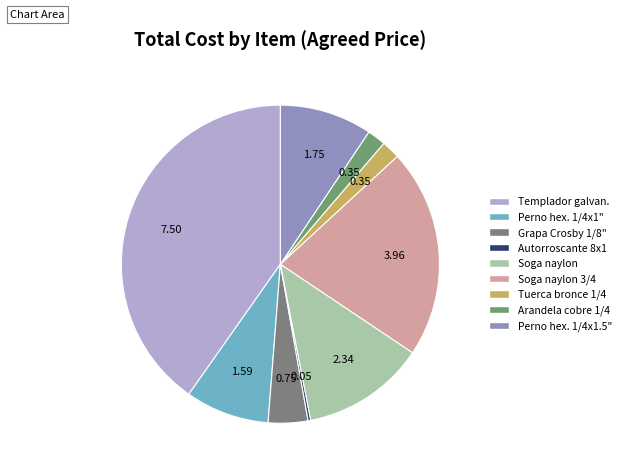

To the nearest percent, what is the average slice percentage?

11%